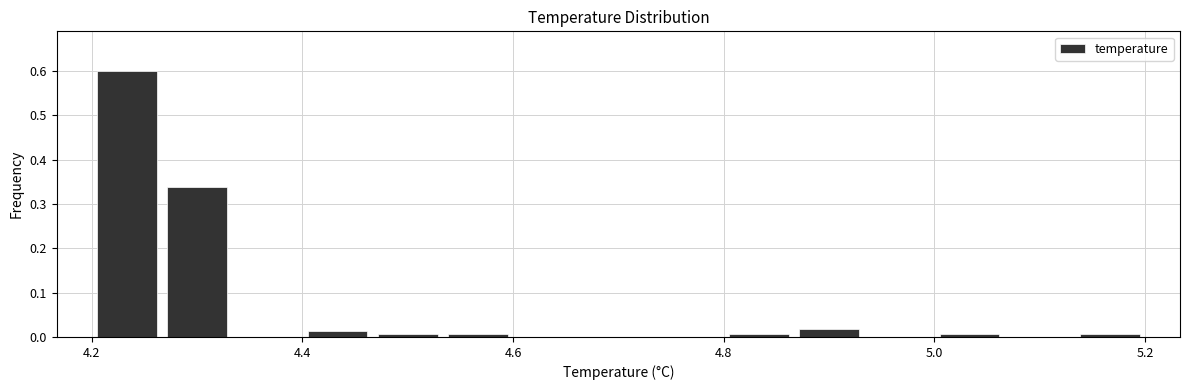

Around what value on the x-axis is the tallest bar? Give the approximate position of its centre, as read against the axis.

4.24